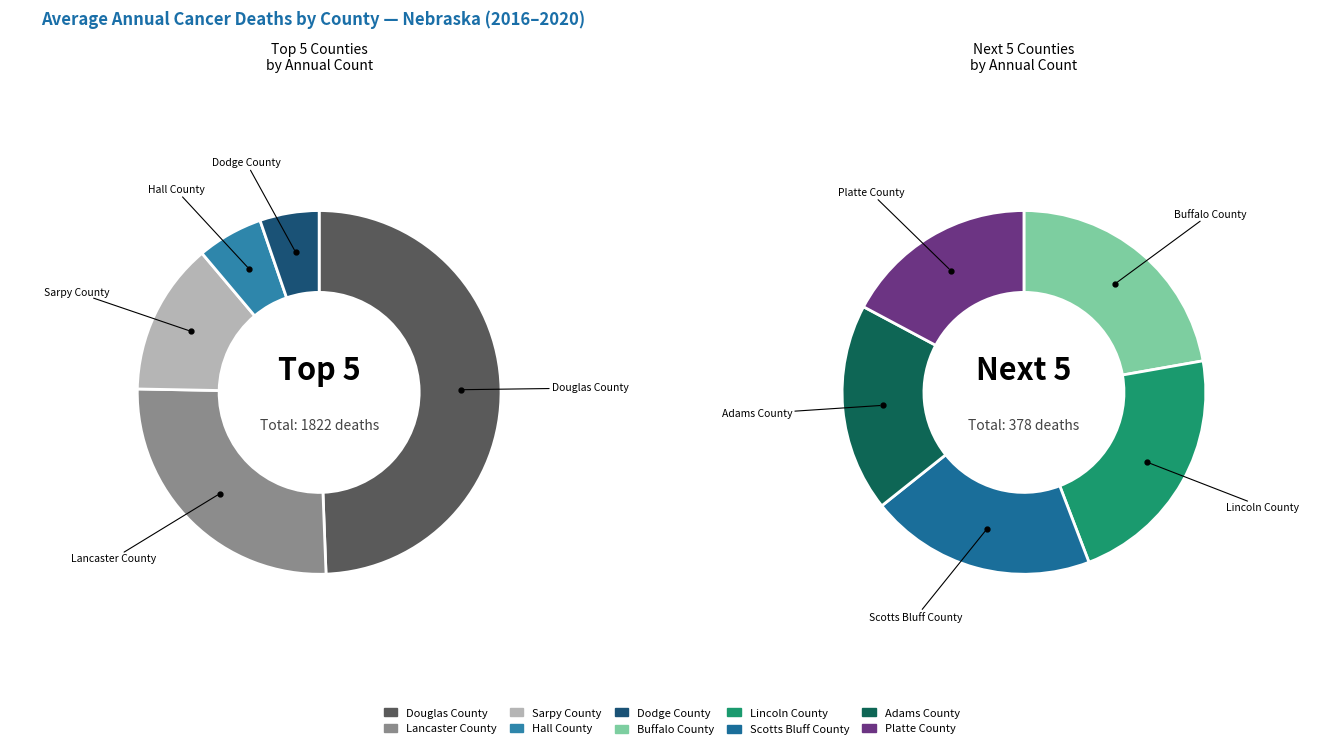

The Scotts Bluff County slice represents 1% of the pie. True or false?

False